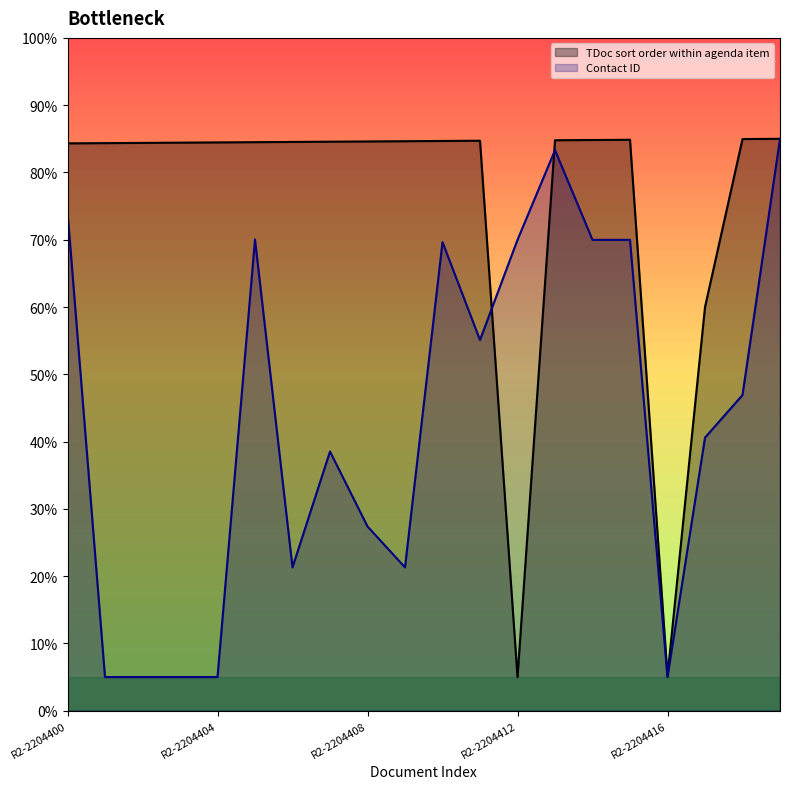

At which label does TDoc sort order within agenda item reach its peak?

R2-2204419